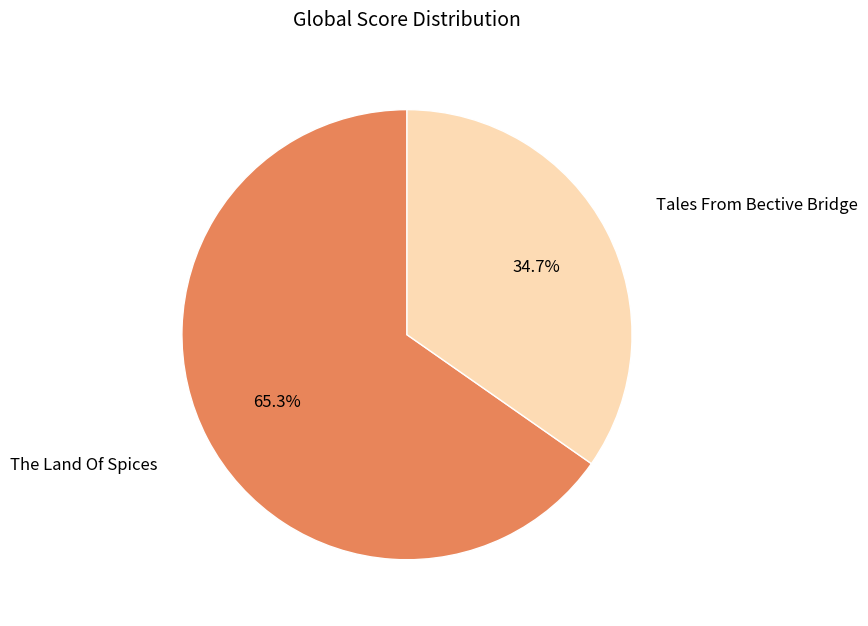

To the nearest percent, what percentage of the pie is The Land Of Spices?

65%